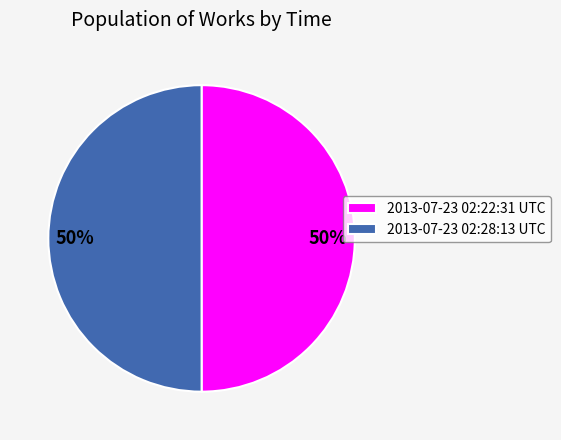

The 2013-07-23 02:22:31 UTC slice represents 50% of the pie. True or false?

True